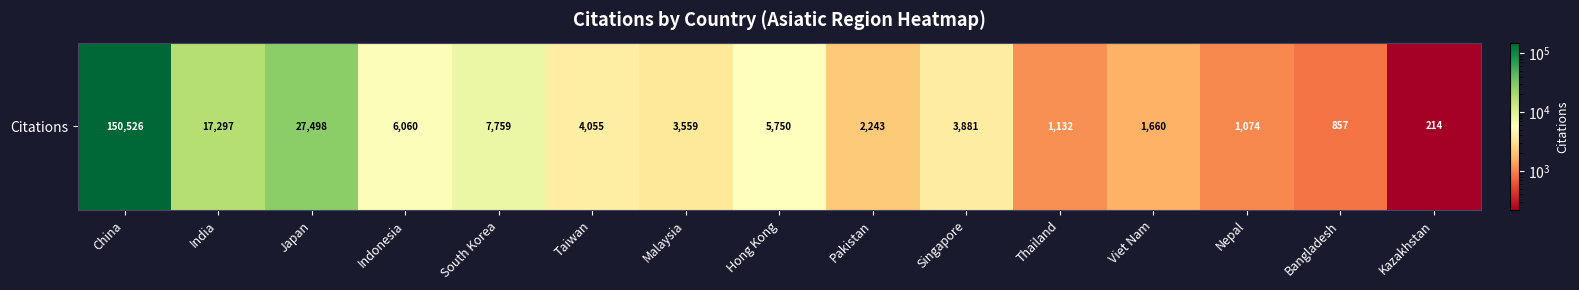

The value at Japan is 40065. True or false?

False